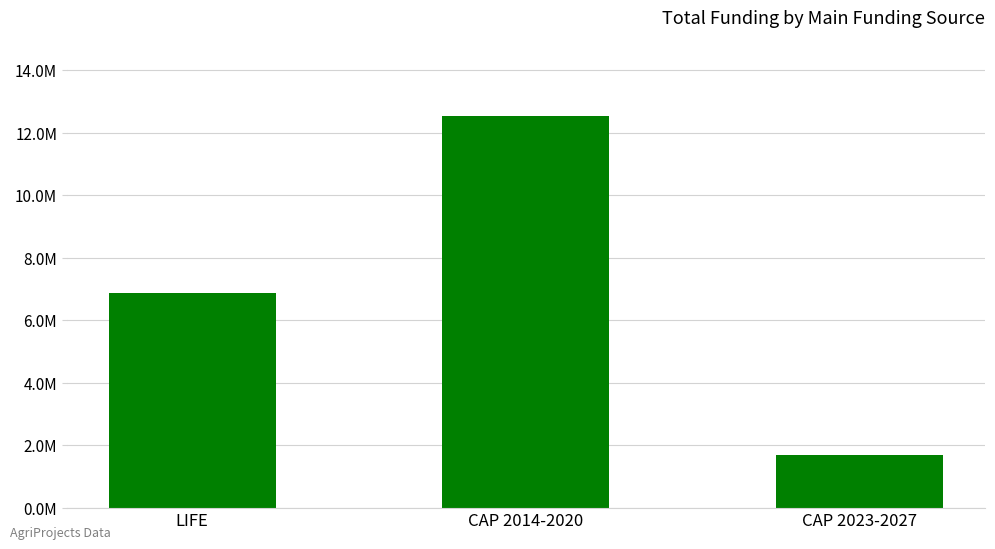

How many bars are there in total?

3